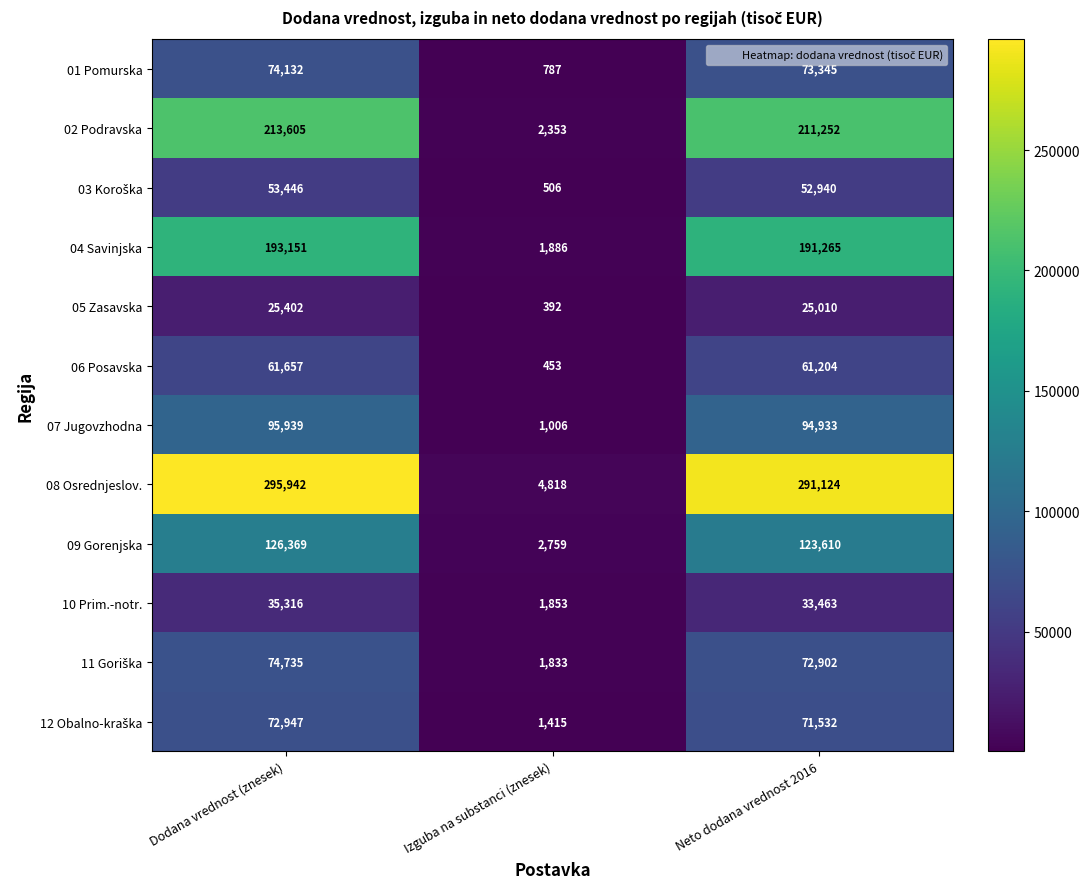

Which category has the lowest value in the 02 Podravska series?

Izguba na substanci (znesek)